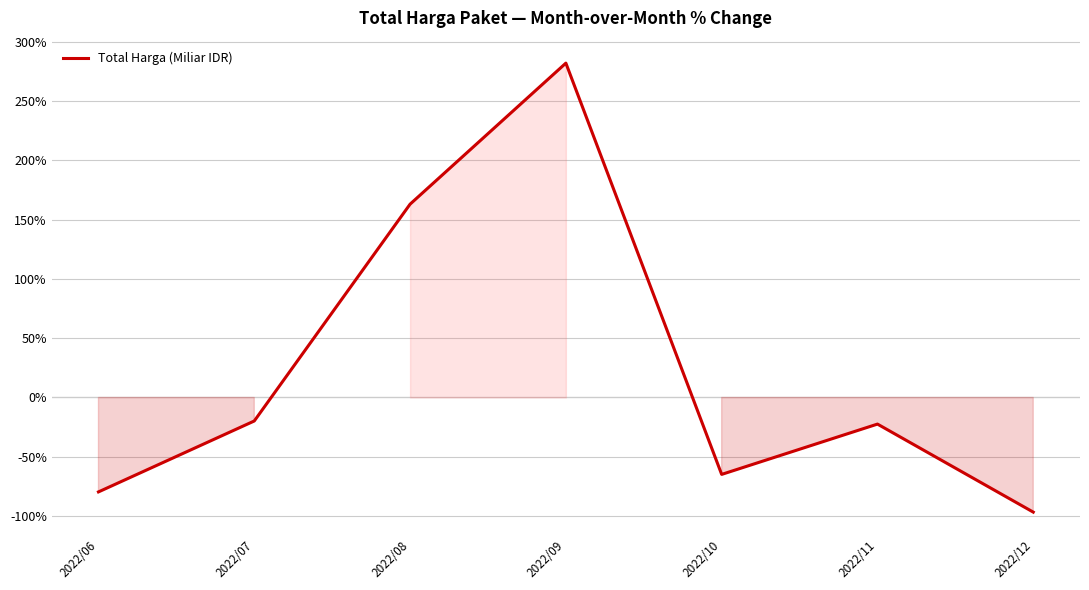

What is the change in value from 2022/07 to 2022/09?

+301.7